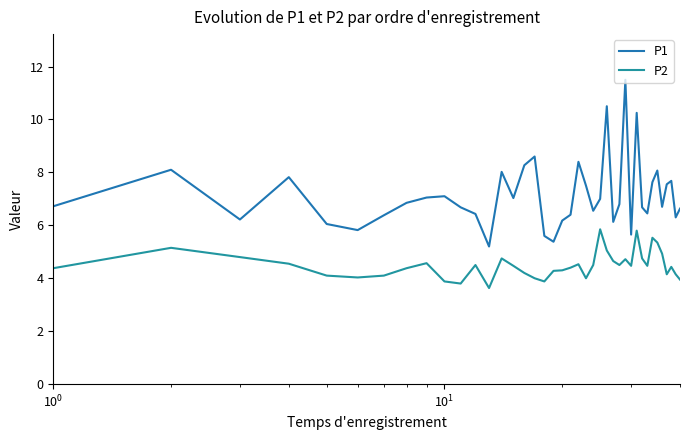

Which series has the widest spread of values?

P1